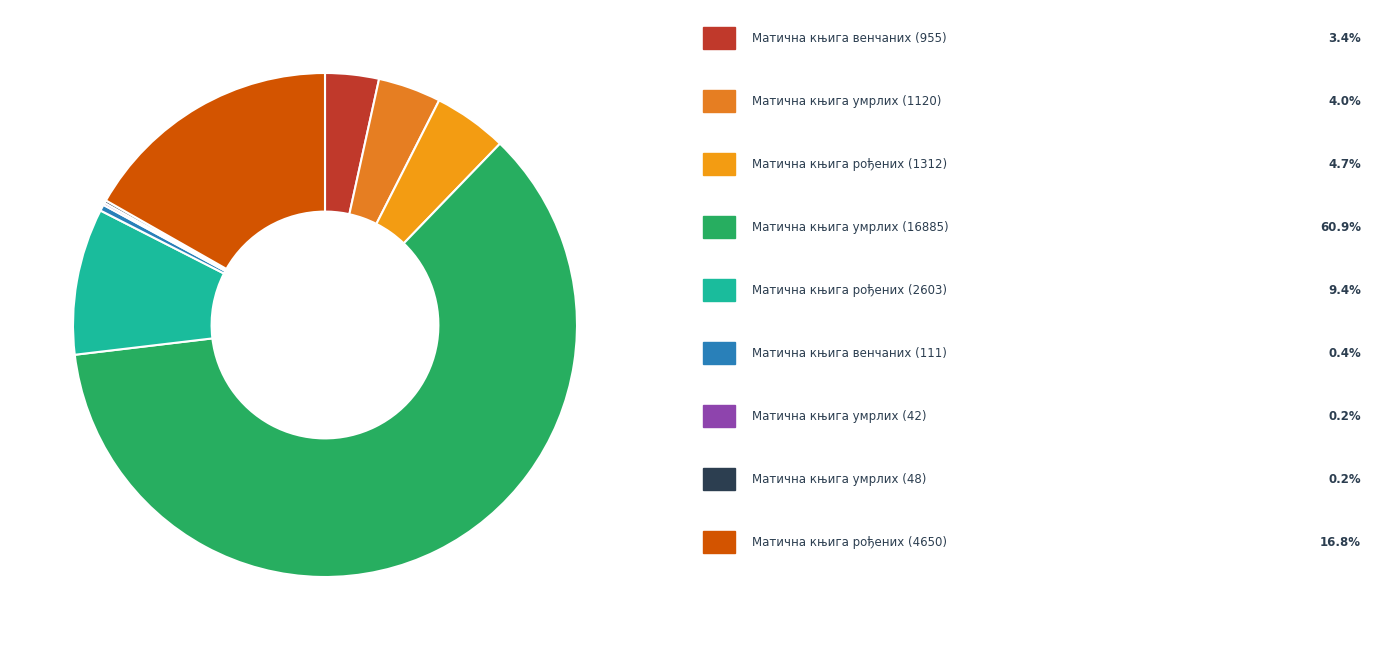

How many slices are in this pie chart?

9